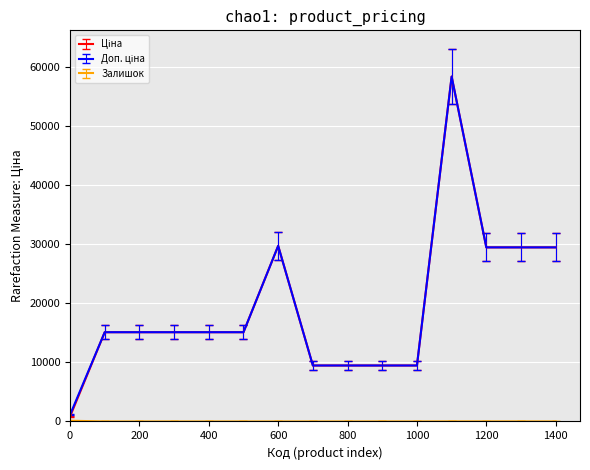

How many lines are shown in the chart?

3